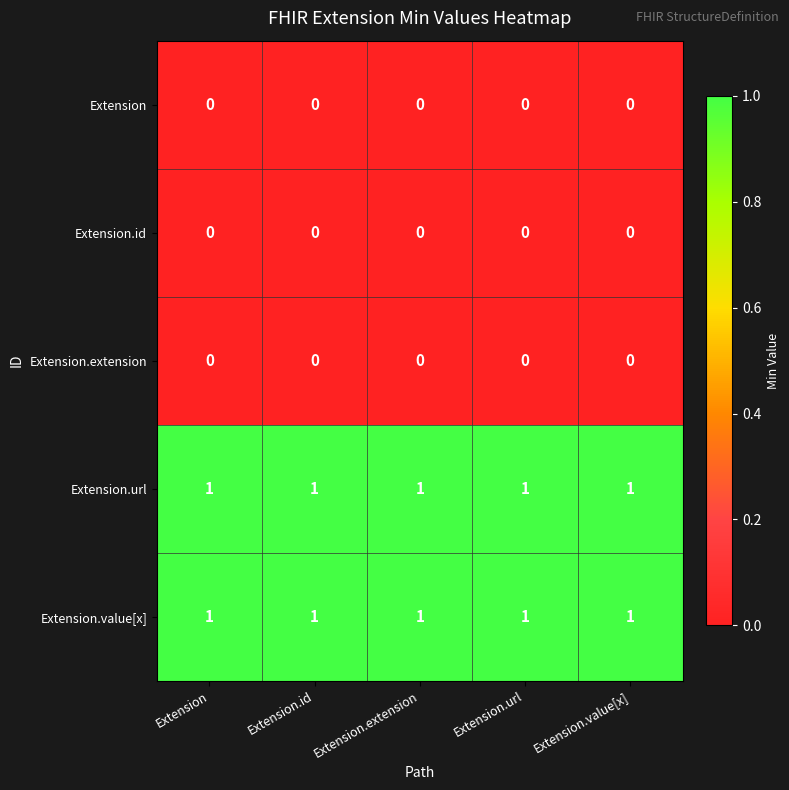

Is the value of Extension.id at Extension greater than the value of Extension.url at Extension.extension?

No